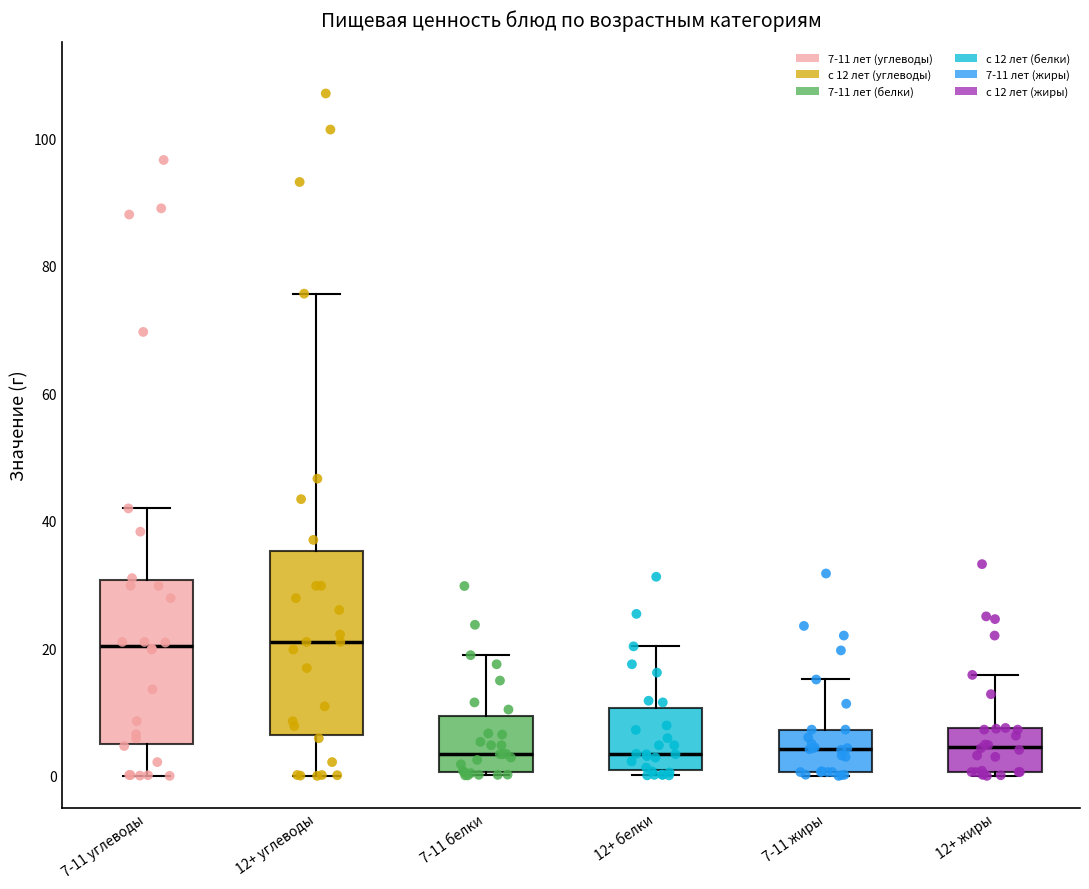

Reading left to right, read every box against the y-axis: the position of its median line, the range the box covers, and the ends of its whiskers. The values are not printed on the chart, so give them approximately, as read against the axis.

7-11 углеводы: median 20, box 4 to 30, whiskers 0 to 42
12+ углеводы: median 22, box 6 to 36, whiskers 0 to 76
7-11 белки: median 4, box 0 to 10, whiskers 0 to 18
12+ белки: median 4, box 0 to 10, whiskers 0 (just below the box's lower edge) to 20
7-11 жиры: median 4, box 0 to 8, whiskers 0 to 16
12+ жиры: median 4, box 0 to 8, whiskers 0 to 16